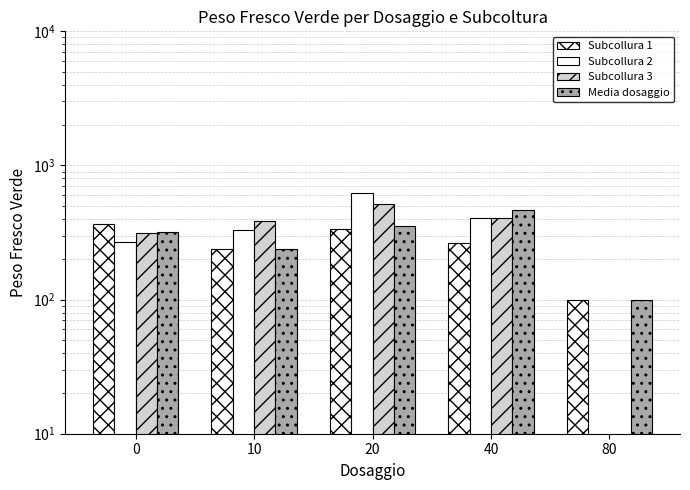

What are all the series names shown in the legend?

Subcollura 1, Subcollura 2, Subcollura 3, Media dosaggio